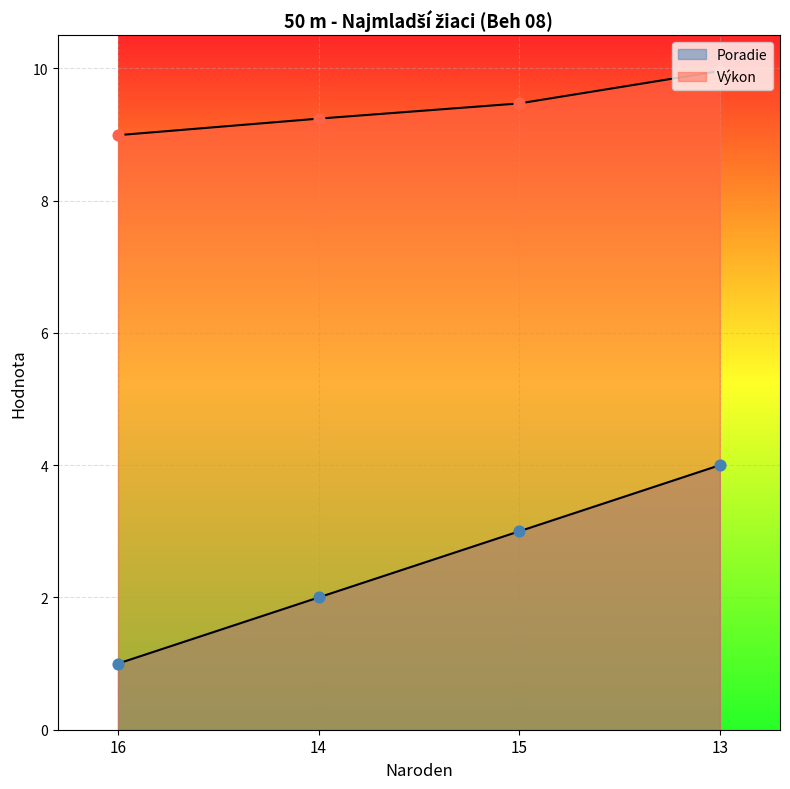

At which category is the sum across all series the highest?

13